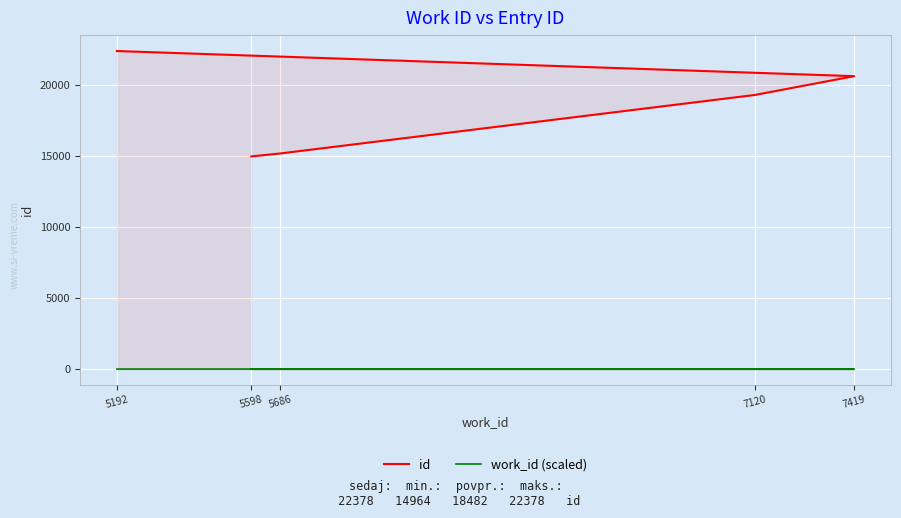

Is it true that id equals 20609.0 at 7419?

True